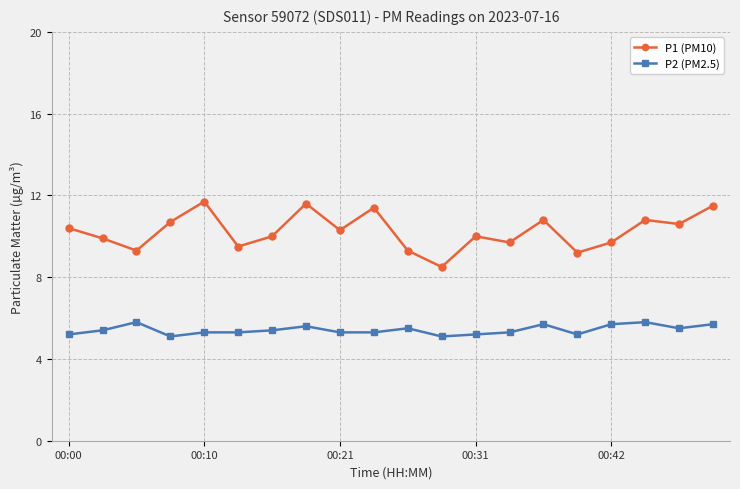

Which series has the largest range (max minus min)?

P1 (PM10)